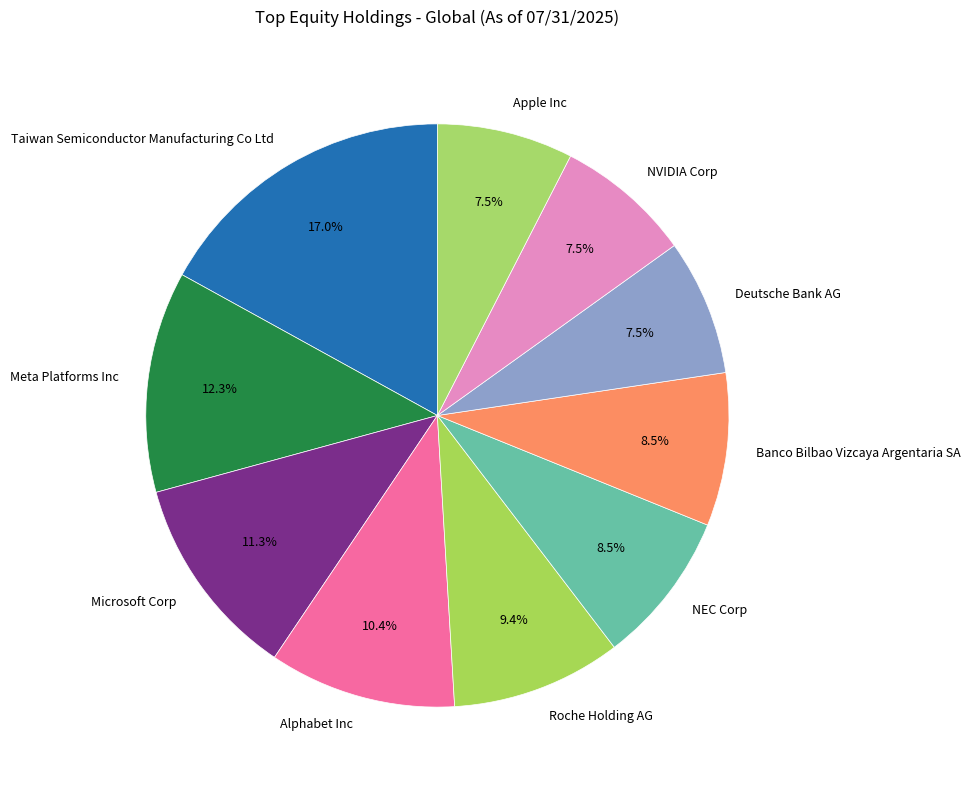

What percentage is NOT represented by Banco Bilbao Vizcaya Argentaria SA?

91.5%